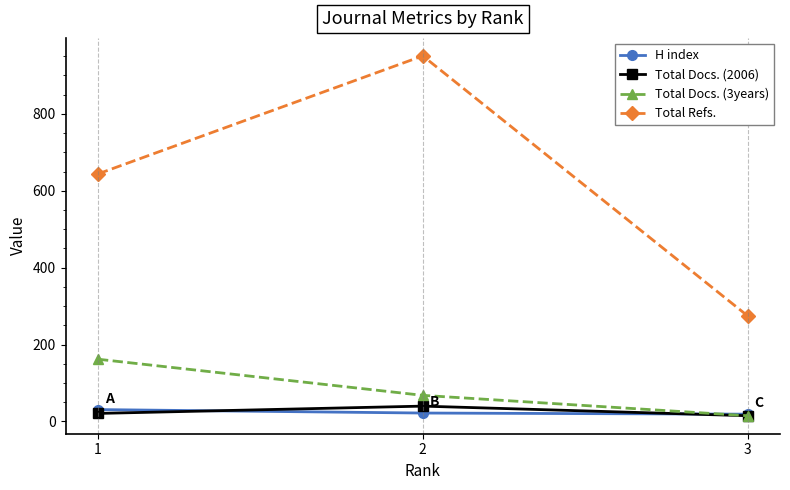

How many values in the Total Docs. (3years) series are below 68?

1